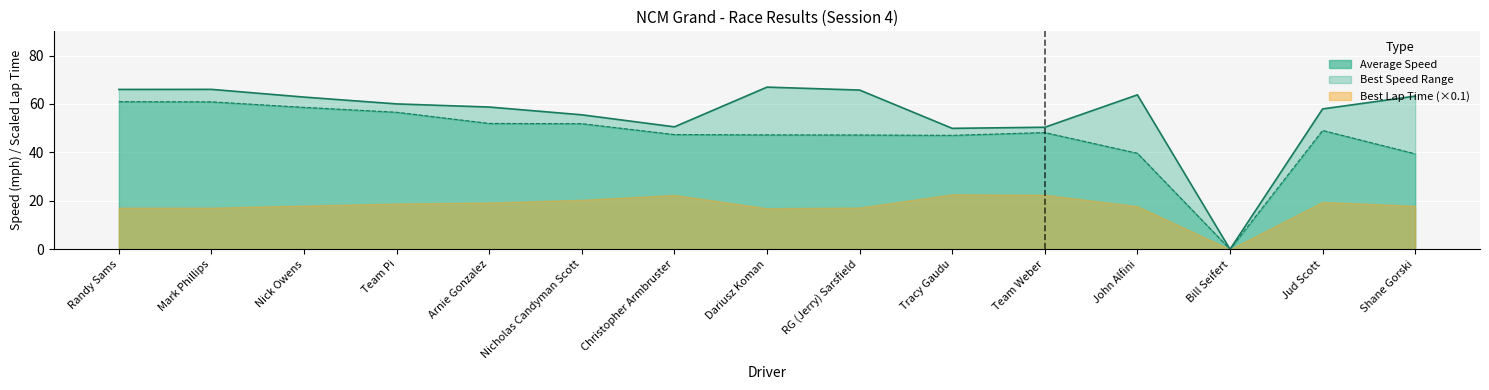

Which series has the largest range (max minus min)?

Best Speed